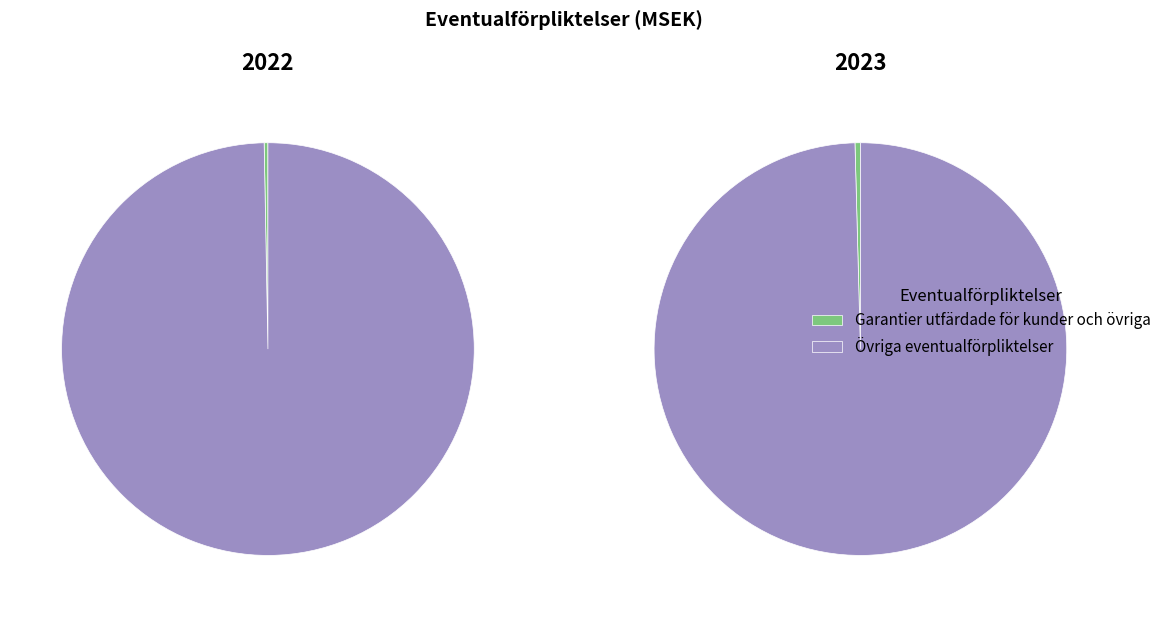

The 2023 slice represents 53% of the pie. True or false?

True